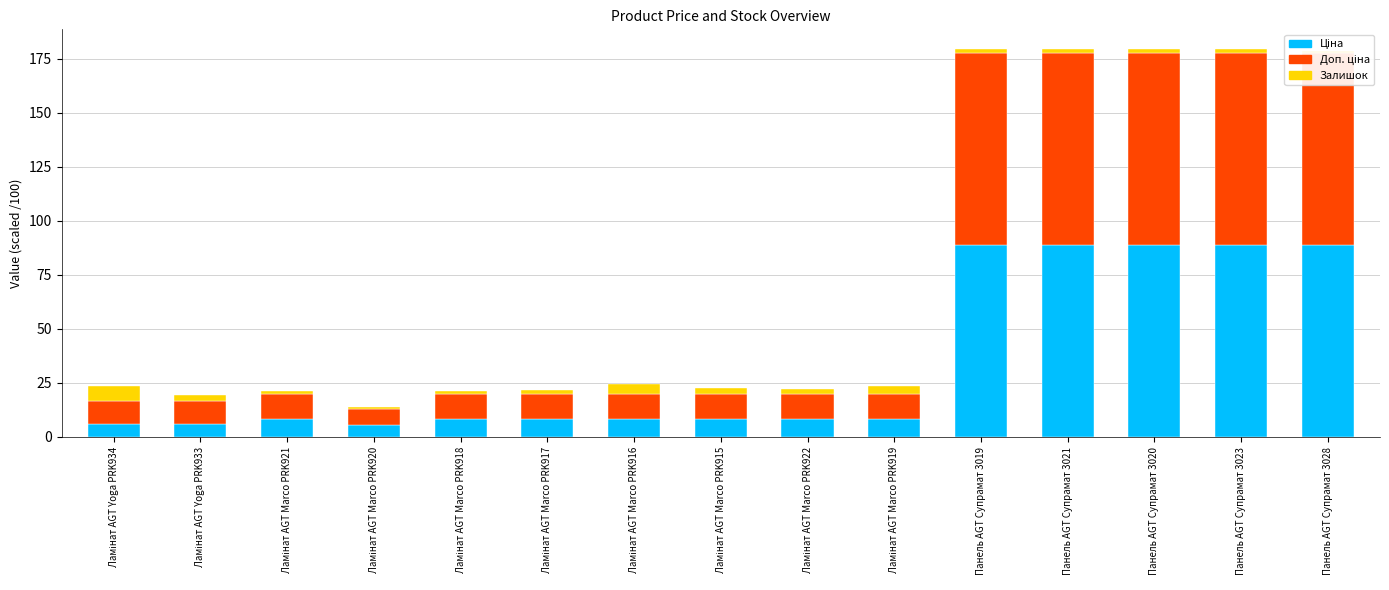

What value does the Ціна series have at Ламінат AGT Yoga PRK934?

5.9